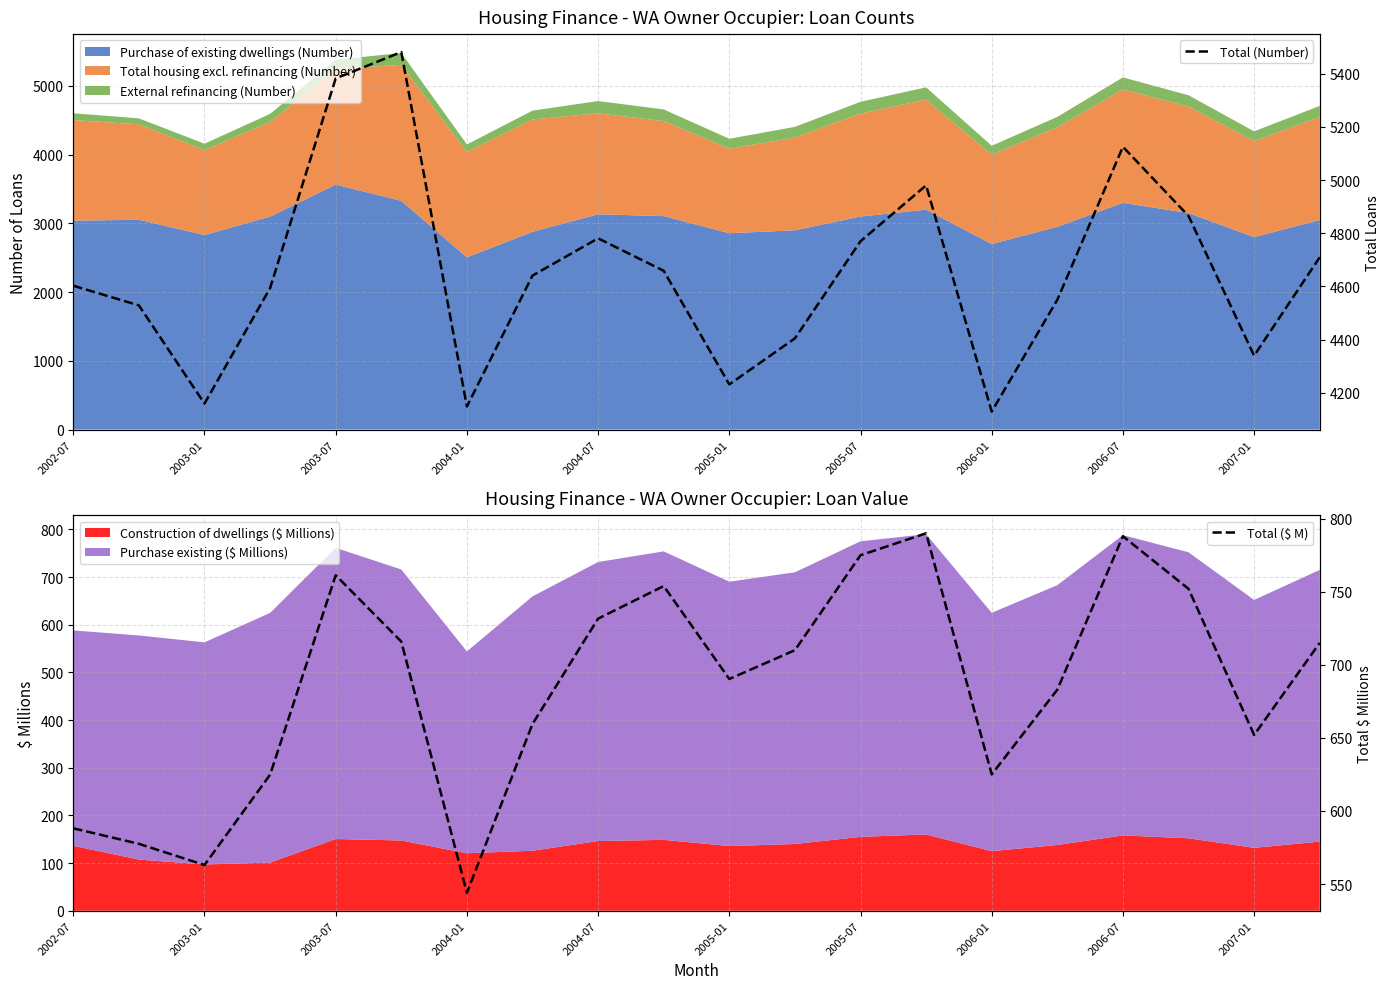

What is the minimum value for Construction of dwellings ($ Millions)?

97.1